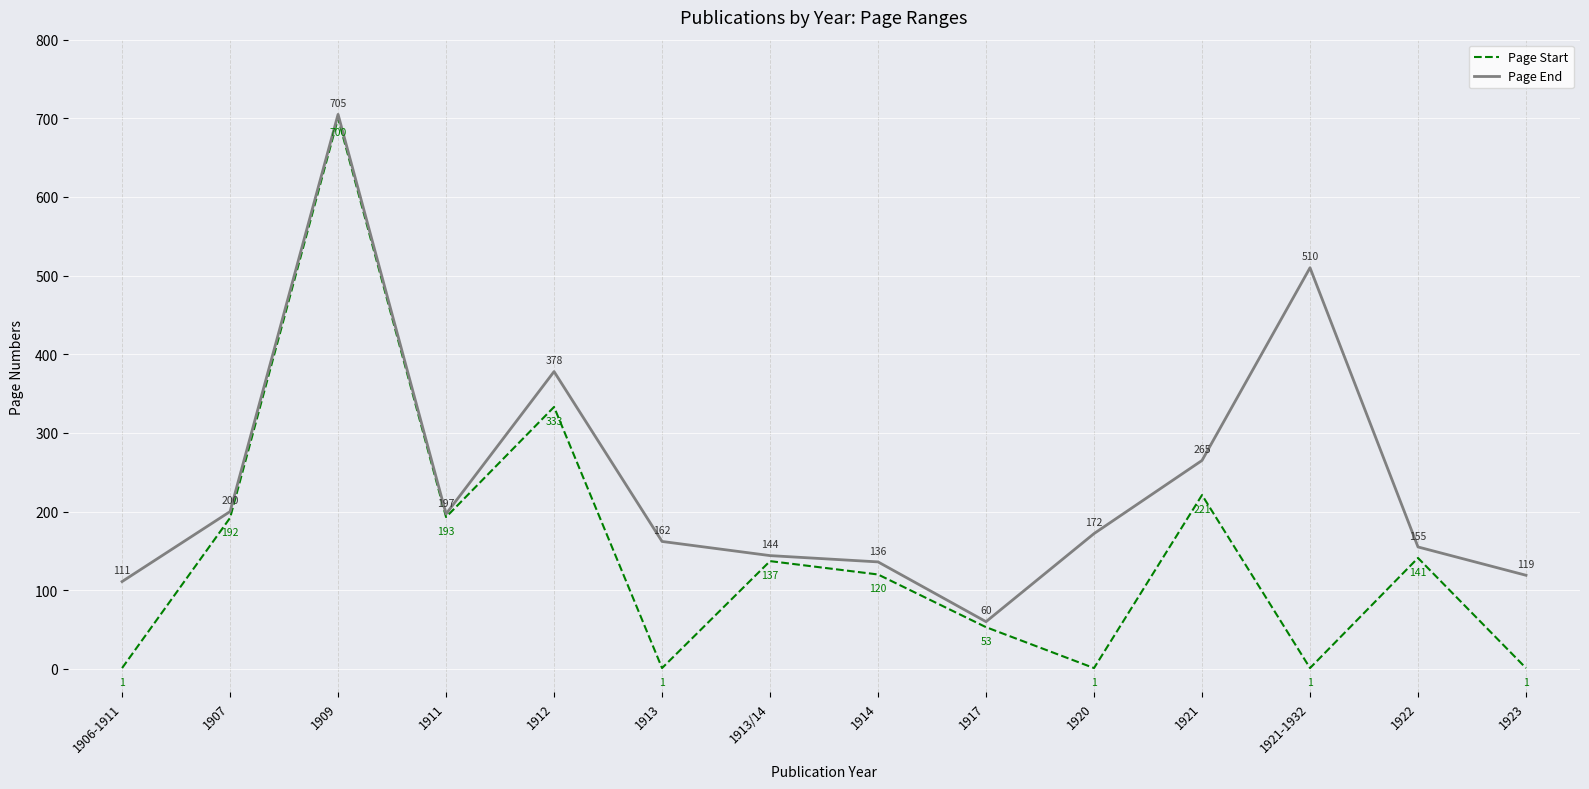

Reading left to right, list all the values displayed in this chart.

Page Start: 1906-1911=1	1907=192	1909=700	1911=193	1912=333	1913=1	1913/14=137	1914=120	1917=53	1920=1	1921=221	1921-1932=1	1922=141	1923=1
Page End: 1906-1911=111	1907=200	1909=705	1911=197	1912=378	1913=162	1913/14=144	1914=136	1917=60	1920=172	1921=265	1921-1932=510	1922=155	1923=119